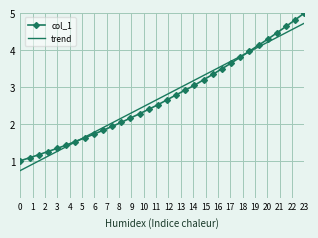

What is the lowest value of the trend series?

0.7